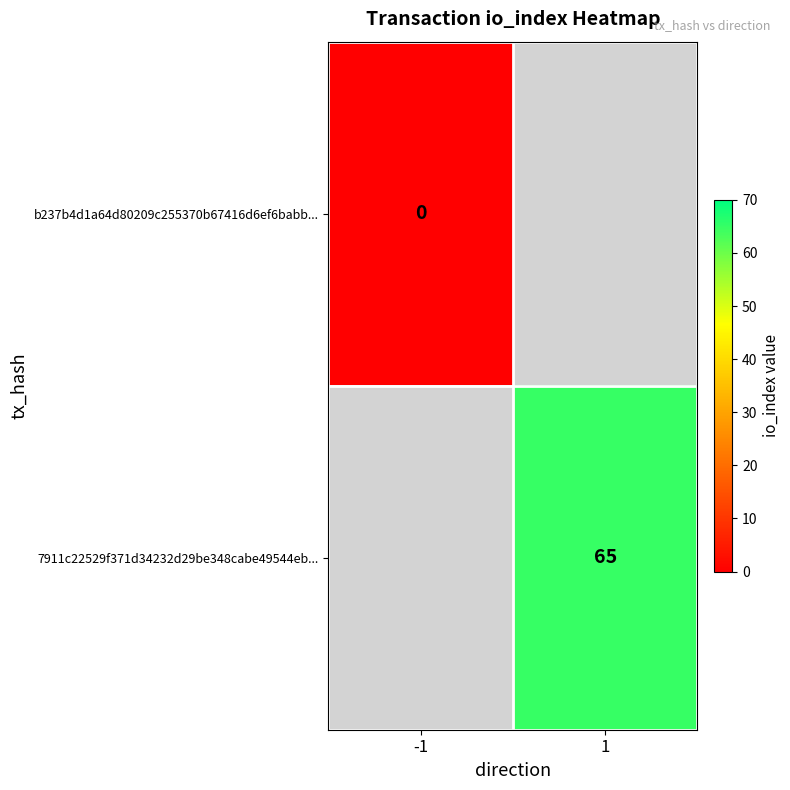

At which category does the chart reach its peak across all series?

1